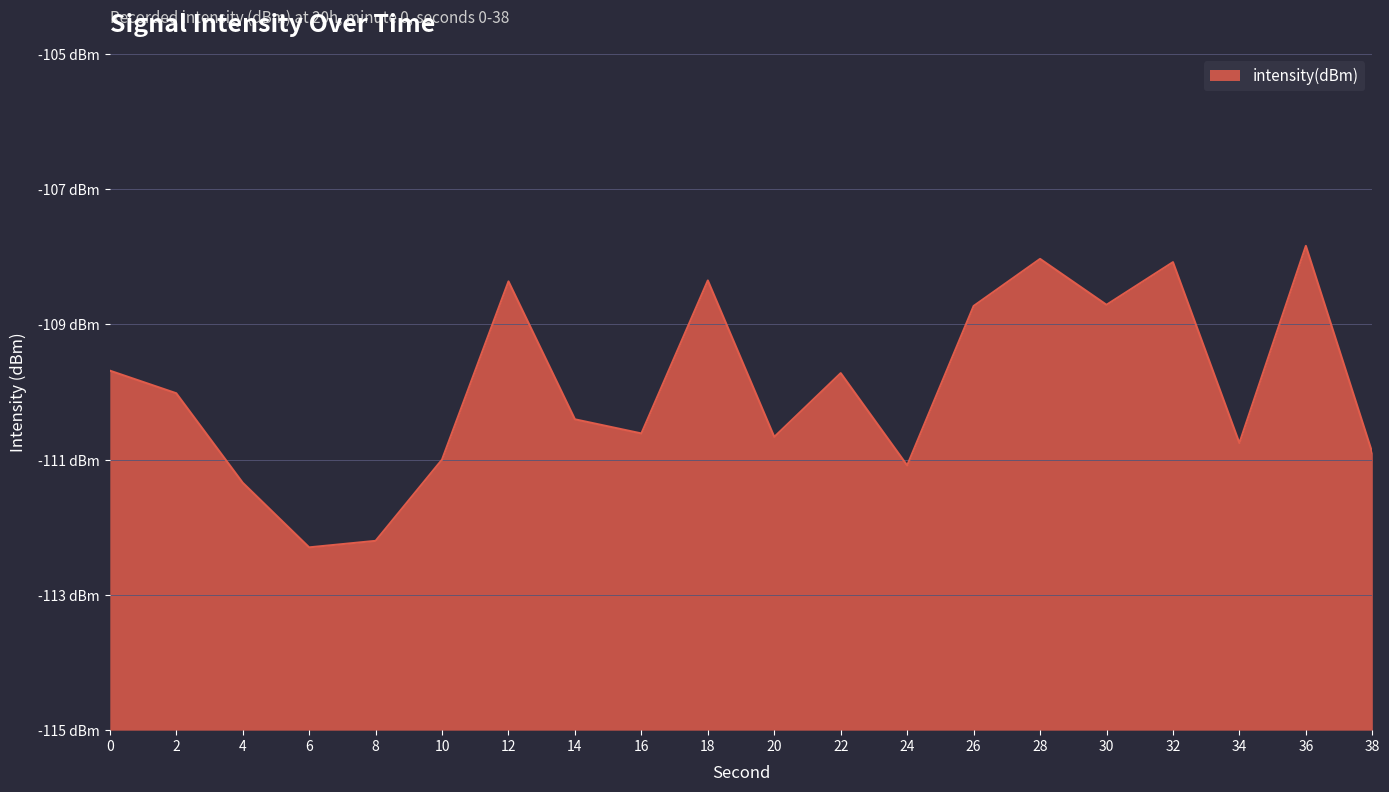

What is the average value?

-109.9